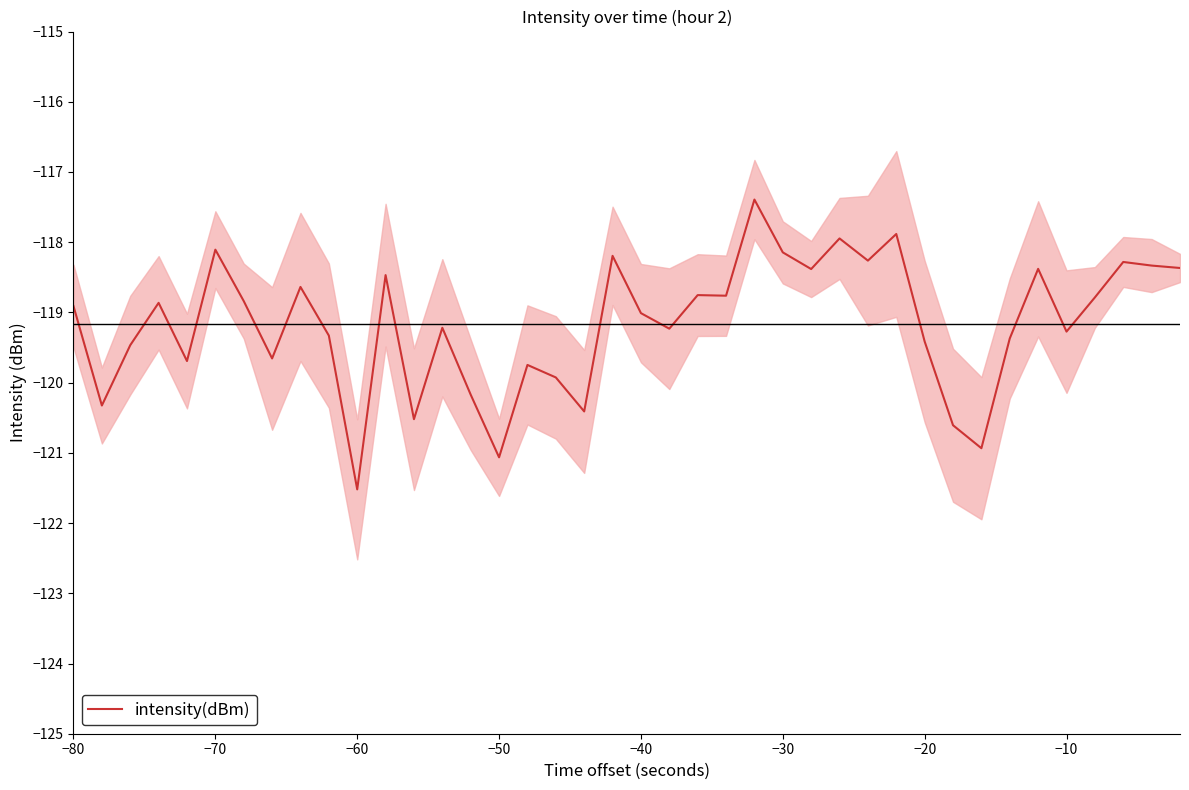

What is the value of the 6th point from the left?

-118.1